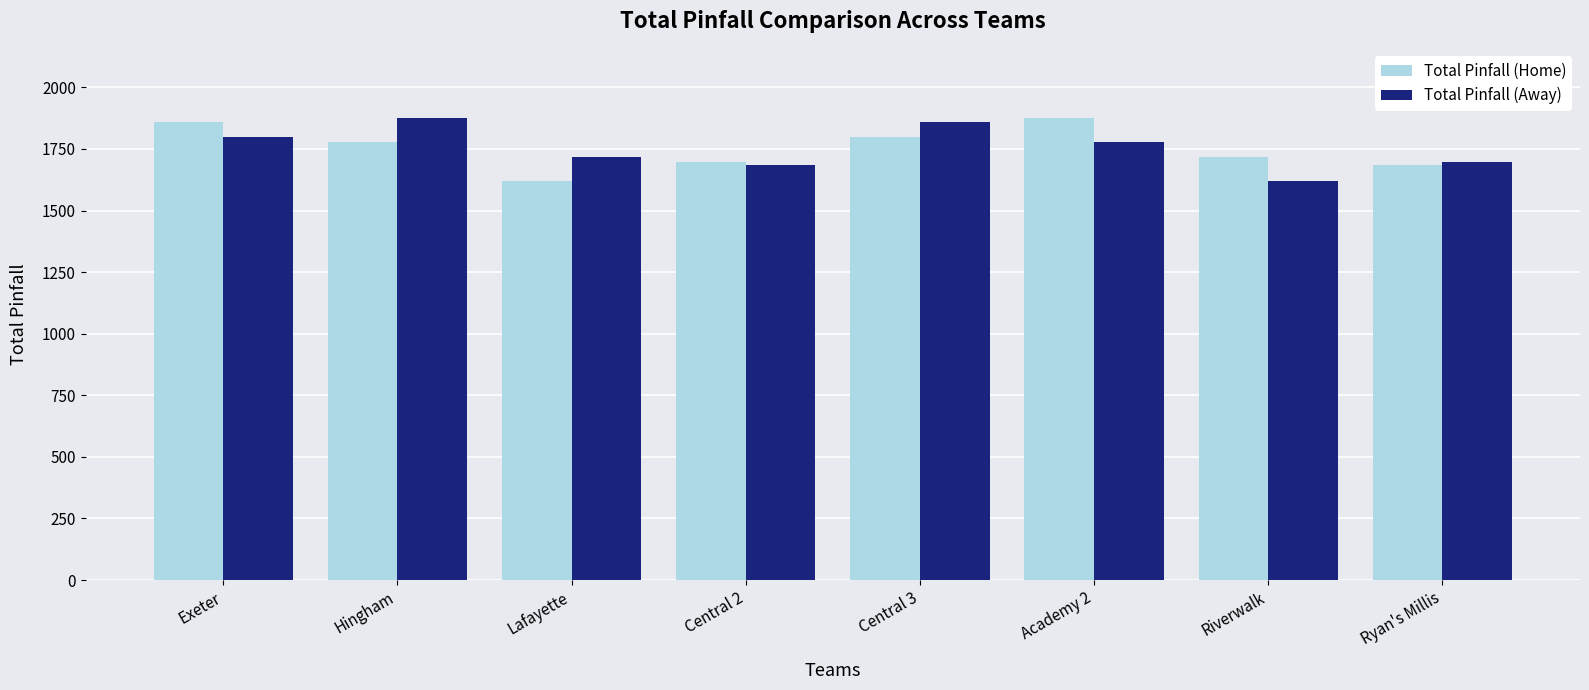

Which category has the lowest value in the Total Pinfall (Away) series?

Riverwalk